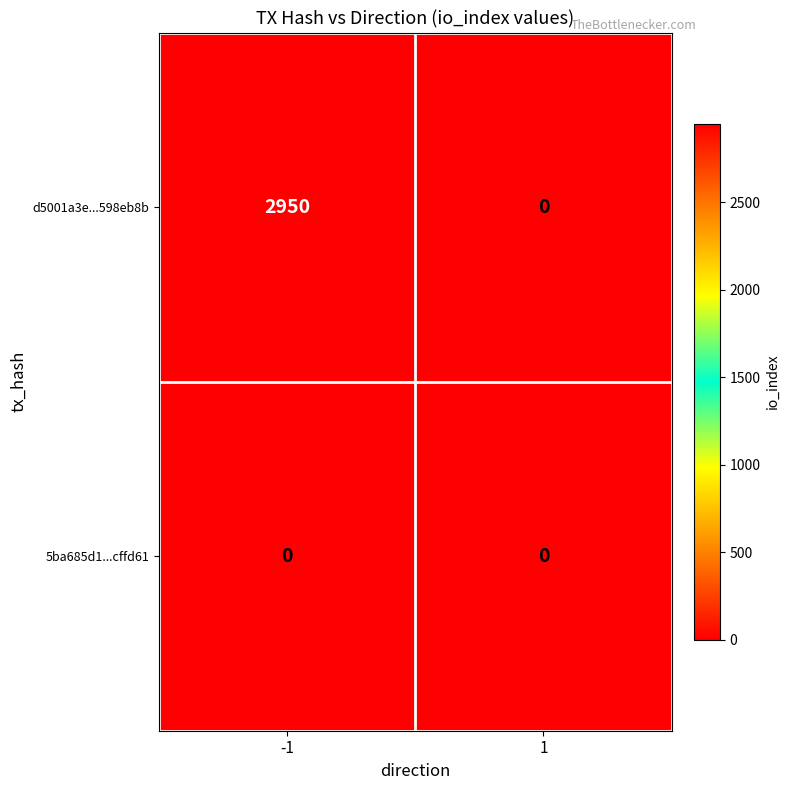

Rank the series by their maximum value, from lowest to highest.

5ba685d1...cffd61, d5001a3e...598eb8b